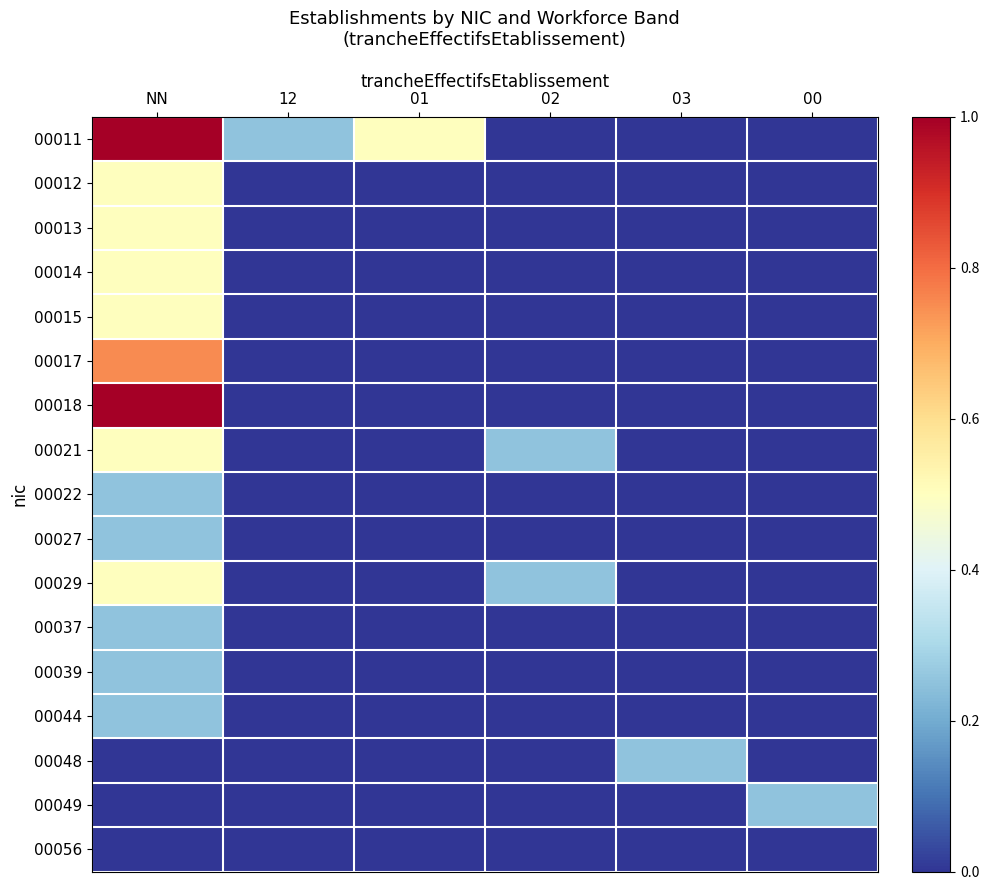

Reading left to right, what are all the values shown in this chart?

00011: NN=4	12=1	01=2	02=0	03=0	00=0
00012: NN=2	12=0	01=0	02=0	03=0	00=0
00013: NN=2	12=0	01=0	02=0	03=0	00=0
00014: NN=2	12=0	01=0	02=0	03=0	00=0
00015: NN=2	12=0	01=0	02=0	03=0	00=0
00017: NN=3	12=0	01=0	02=0	03=0	00=0
00018: NN=4	12=0	01=0	02=0	03=0	00=0
00021: NN=2	12=0	01=0	02=1	03=0	00=0
00022: NN=1	12=0	01=0	02=0	03=0	00=0
00027: NN=1	12=0	01=0	02=0	03=0	00=0
00029: NN=2	12=0	01=0	02=1	03=0	00=0
00037: NN=1	12=0	01=0	02=0	03=0	00=0
00039: NN=1	12=0	01=0	02=0	03=0	00=0
00044: NN=1	12=0	01=0	02=0	03=0	00=0
00048: NN=0	12=0	01=0	02=0	03=1	00=0
00049: NN=0	12=0	01=0	02=0	03=0	00=1
00056: NN=0	12=0	01=0	02=0	03=0	00=0